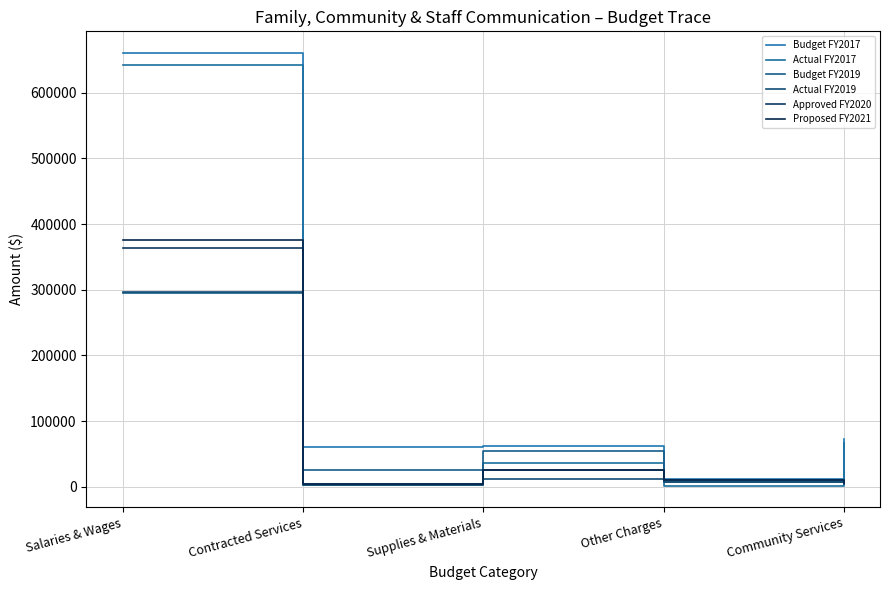

True or false: Actual FY2019 and Budget FY2017 cross at least once.

False